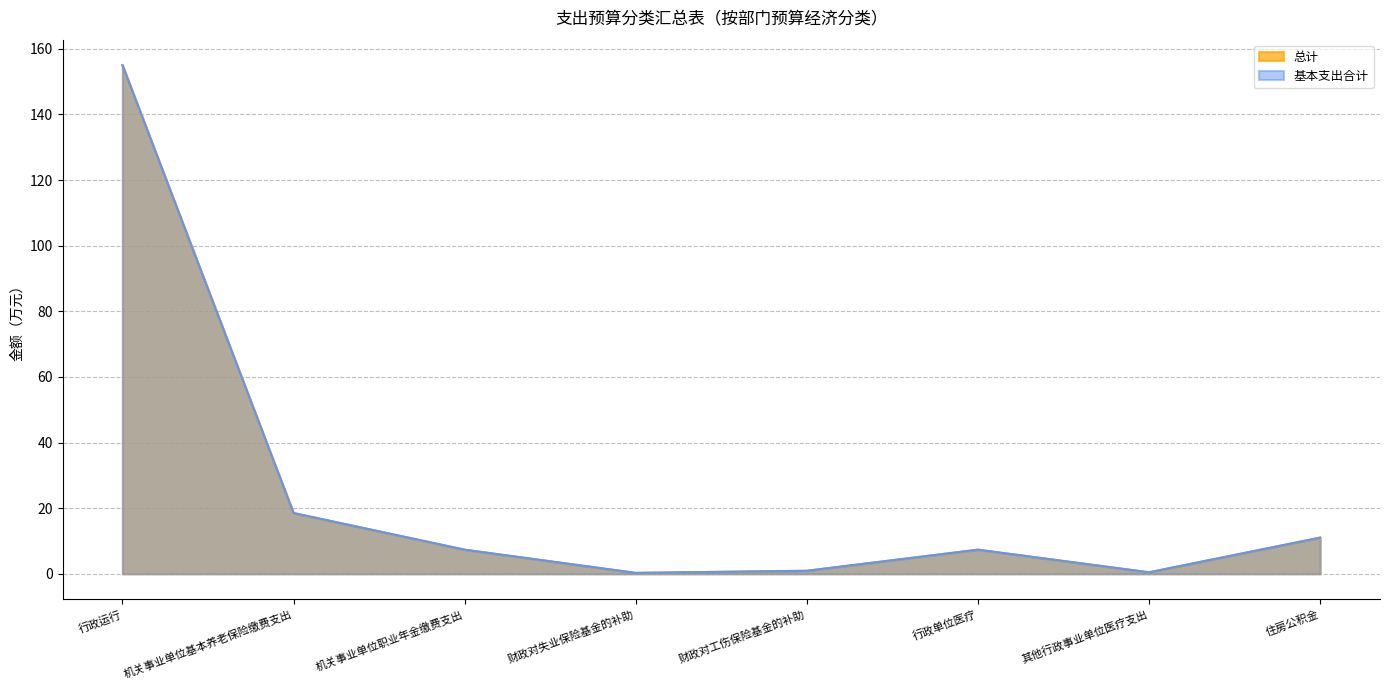

At how many categories does at least one series exceed 92?

1